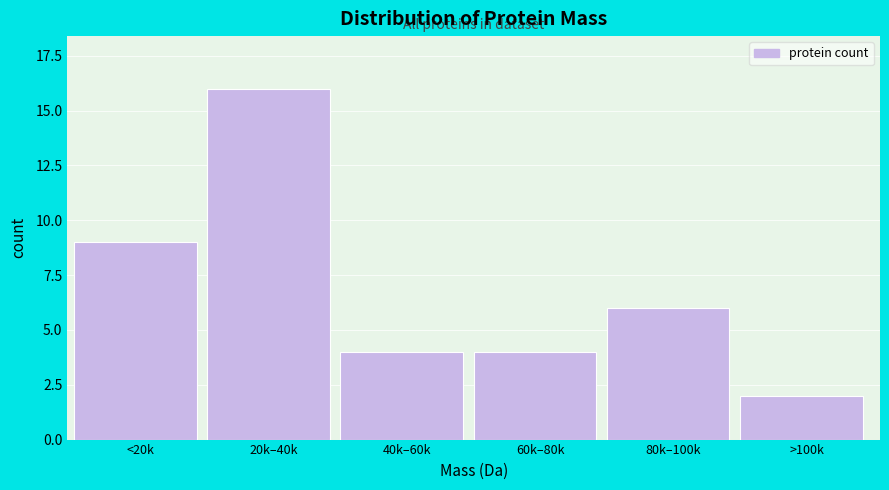

Reading left to right, list all the values displayed in this chart.

9	16	4	4	6	2